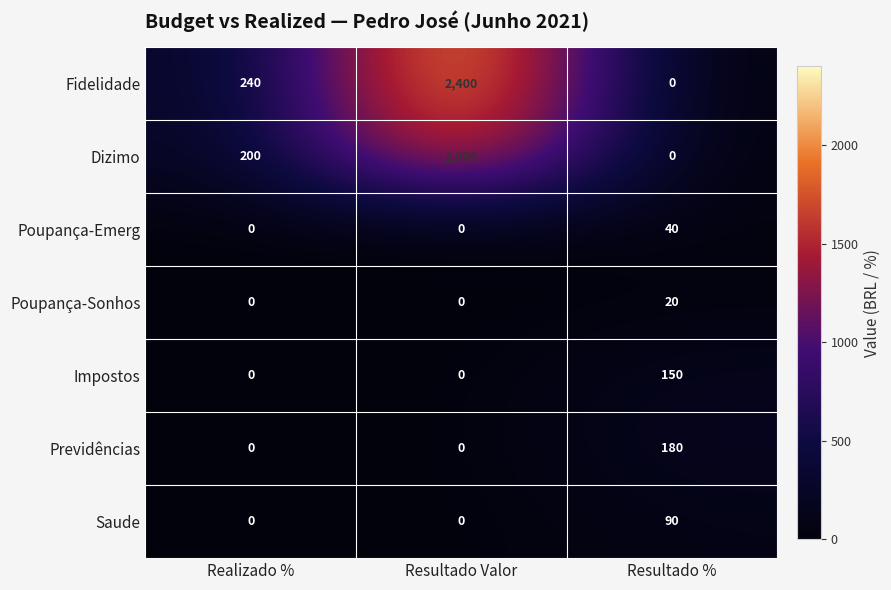

The value of Poupança-Sonhos at Resultado % is 20. True or false?

True